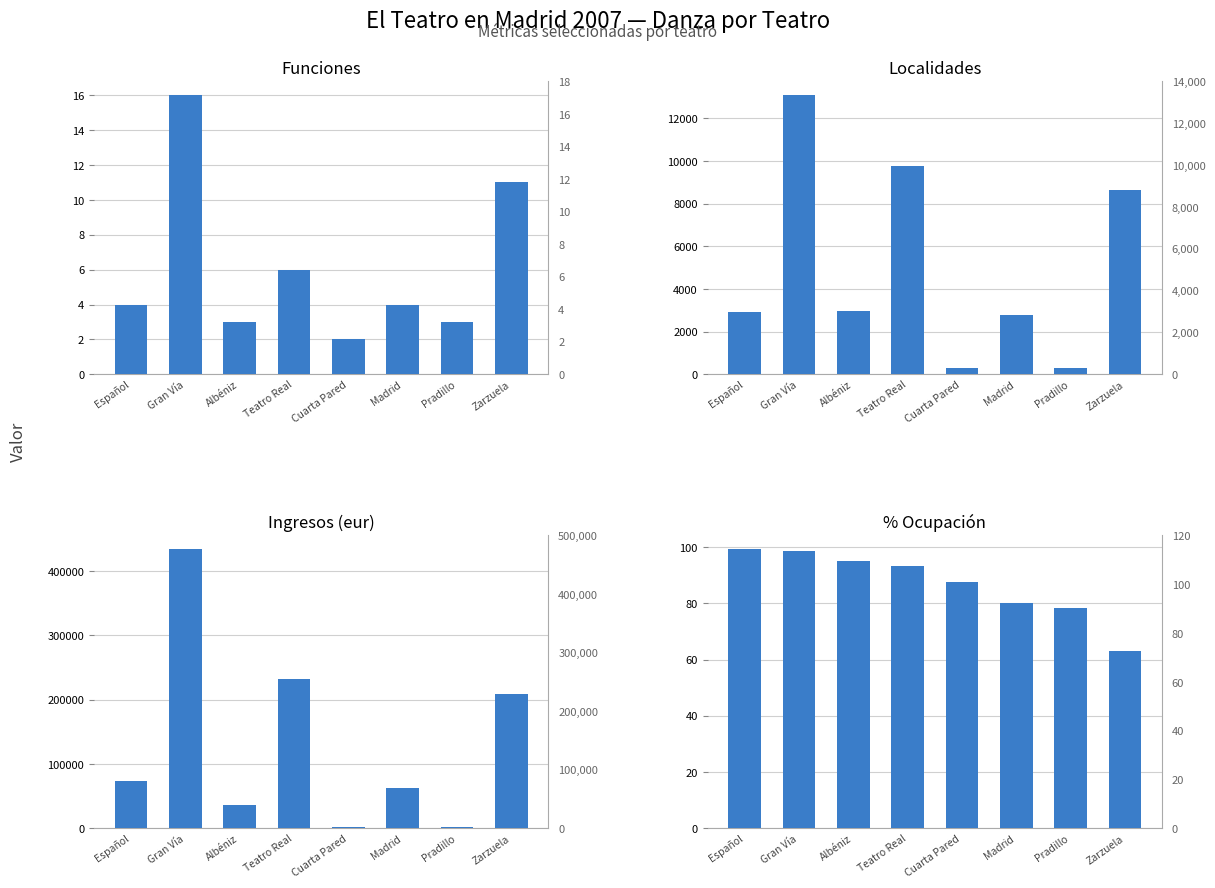

Reading left to right, transcribe all the data shown in this chart.

Funciones: 4.0	16.0	3.0	6.0	2.0	4.0	3.0	11.0
Localidades: 2940.0	13082.0	2948.0	9784.0	301.0	2777.0	294.0	8625.0
Ingresos (eur): 73211.0	433961.9	36645.1	231808.7	1433.0	62384.0	1728.0	208239.0
% Ocupación: 99.2	98.7	94.9	93.2	87.5	80.3	78.4	63.1